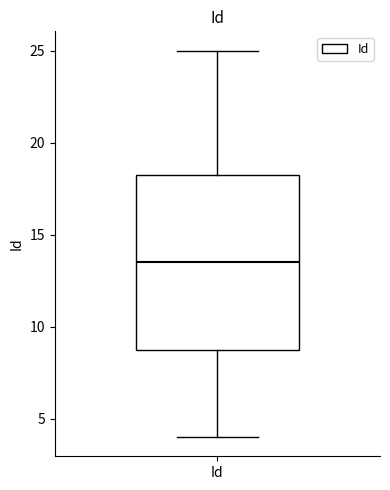

Where does the lower whisker of the box for Id end on the y-axis? The values are not printed on the chart, so give them approximately, as read against the axis.

4.0